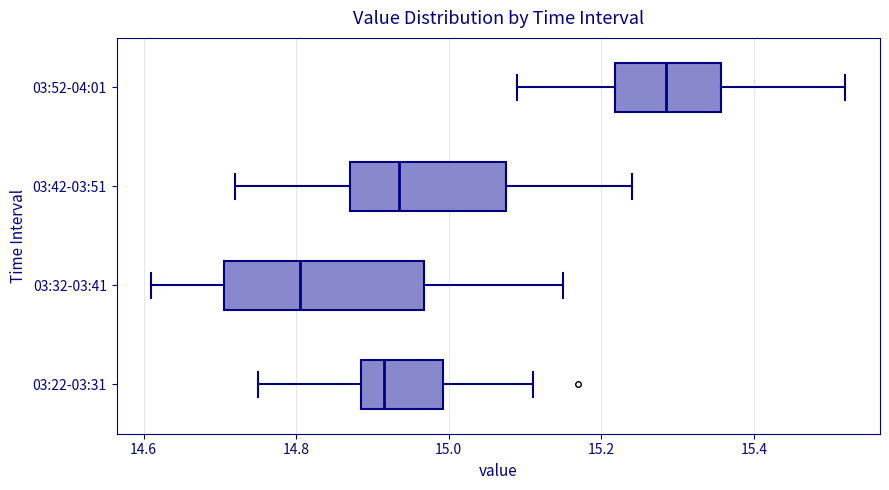

Which box is the widest, from its left edge to its right edge?

03:32-03:41